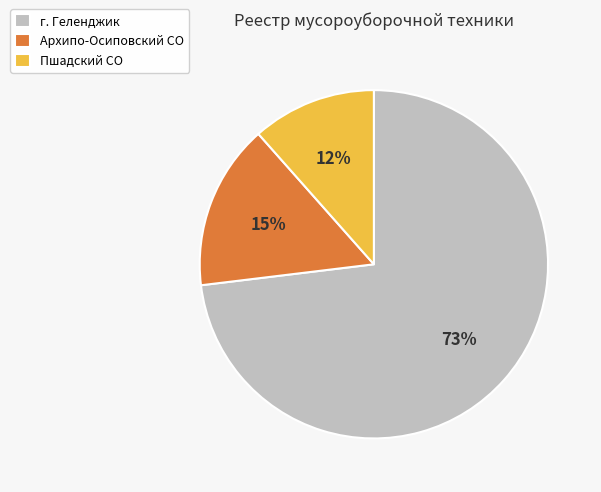

Is there a majority slice in this chart?

Yes